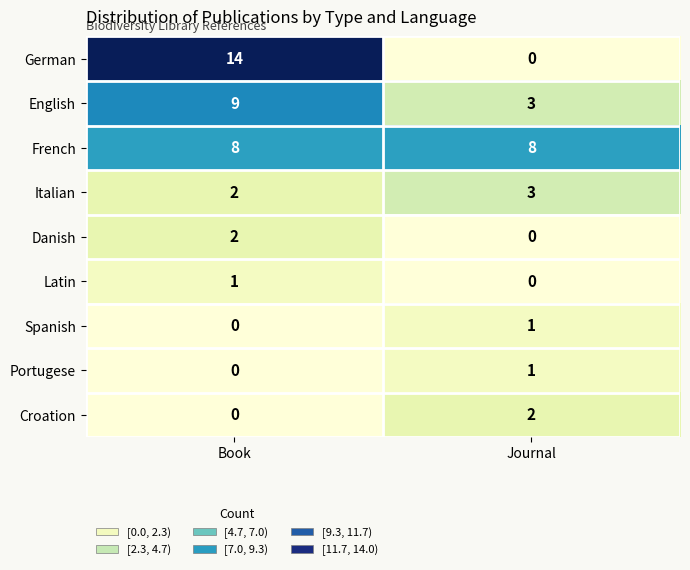

What is the approximate value of Italian at Journal?

3